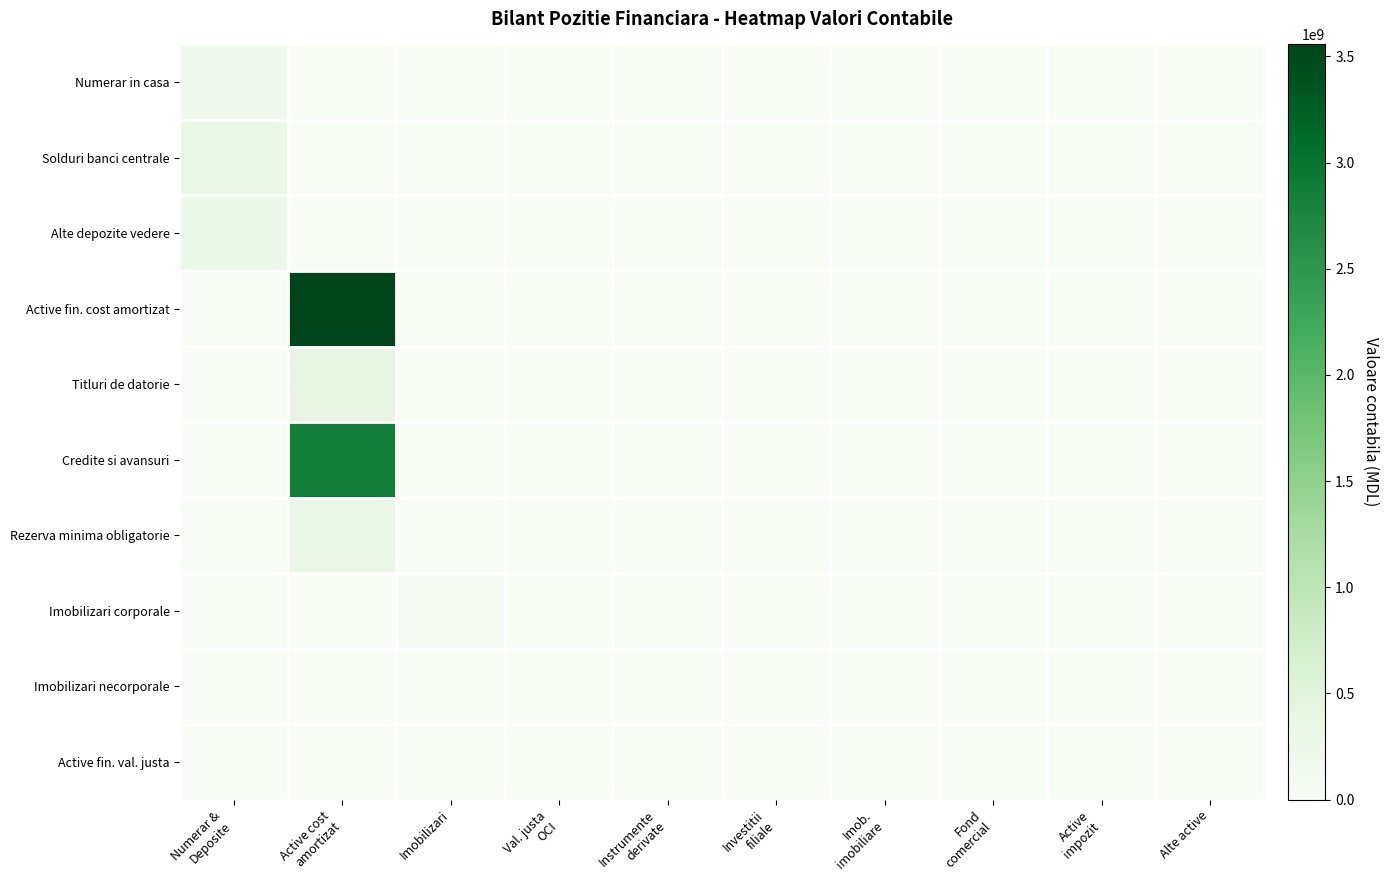

At Imobilizari, list the series in order from smallest to largest.

Numerar in casa, Solduri banci centrale, Alte depozite vedere, Active fin. cost amortizat, Titluri de datorie, Credite si avansuri, Rezerva minima obligatorie, Active fin. val. justa, Imobilizari necorporale, Imobilizari corporale